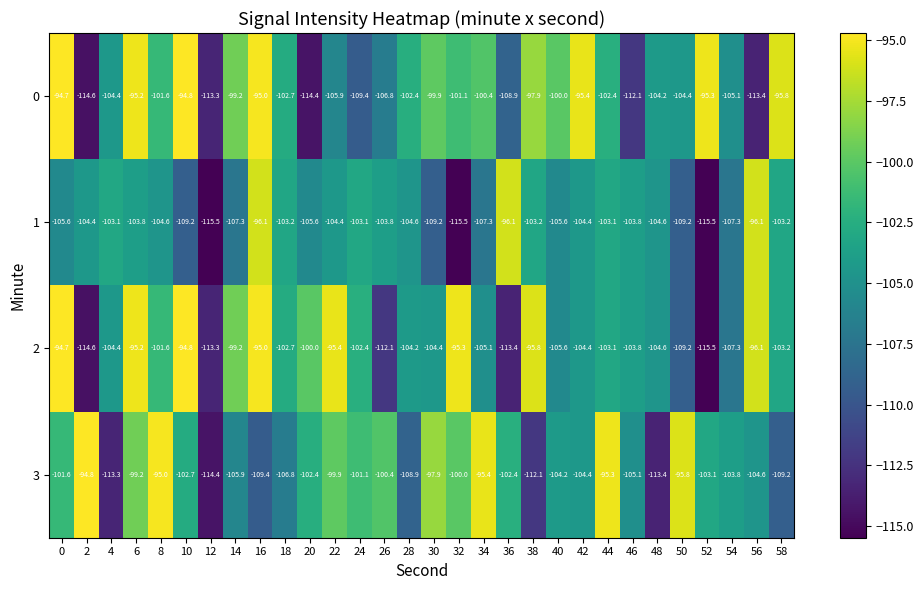

What is the greatest value displayed?

-94.7